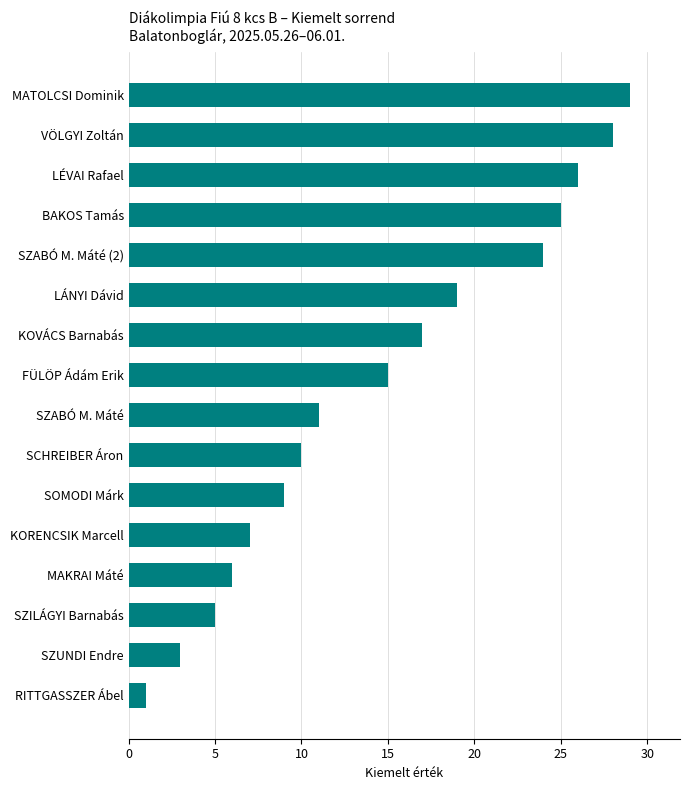

Reading bottom to top, transcribe all the data shown in this chart.

RITTGASSZER Ábel=1	SZUNDI Endre=3	SZILÁGYI Barnabás=5	MAKRAI Máté=6	KORENCSIK Marcell=7	SOMODI Márk=9	SCHREIBER Áron=10	SZABÓ M. Máté=11	FÜLÖP Ádám Erik=15	KOVÁCS Barnabás=17	LÁNYI Dávid=19	SZABÓ M. Máté (2)=24	BAKOS Tamás=25	LÉVAI Rafael=26	VÖLGYI Zoltán=28	MATOLCSI Dominik=29